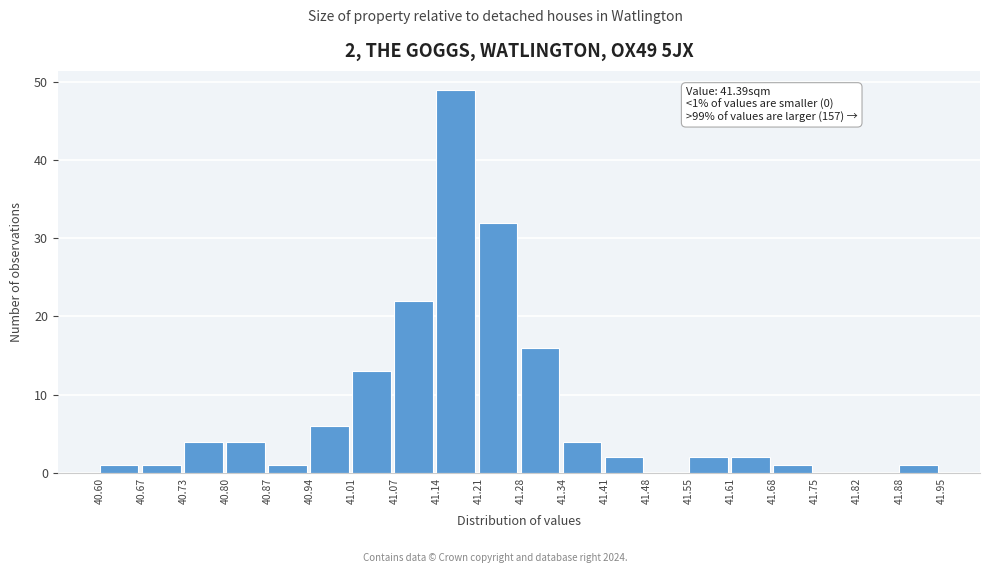

Over which range of the x-axis is the bar tallest?

41.14 to 41.21